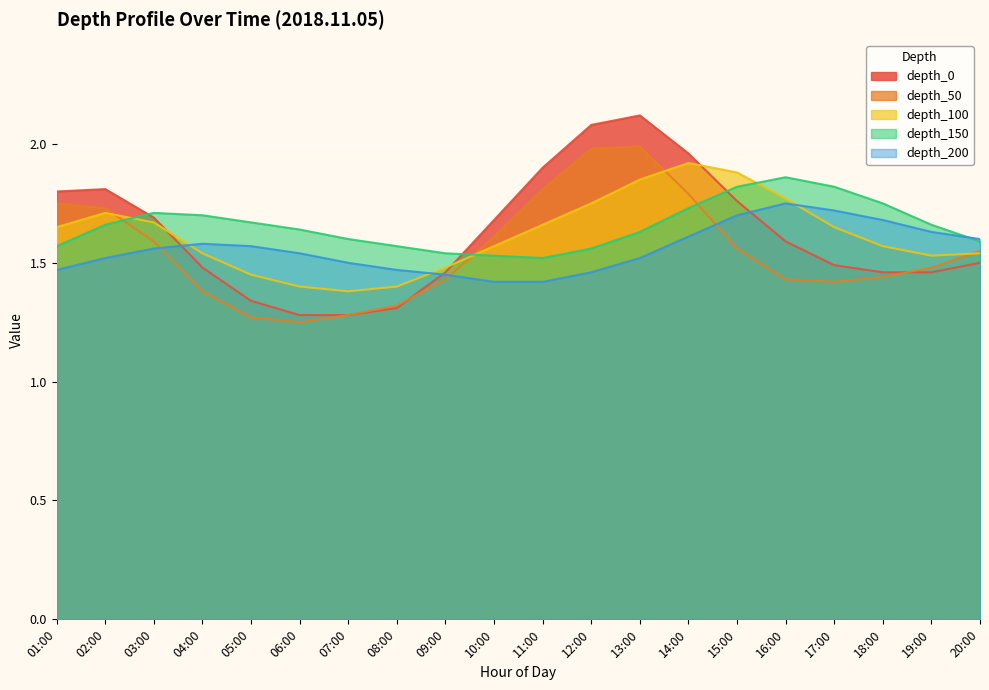

In depth_150, how many points are higher than both neighbors (excluding endpoints)?

2